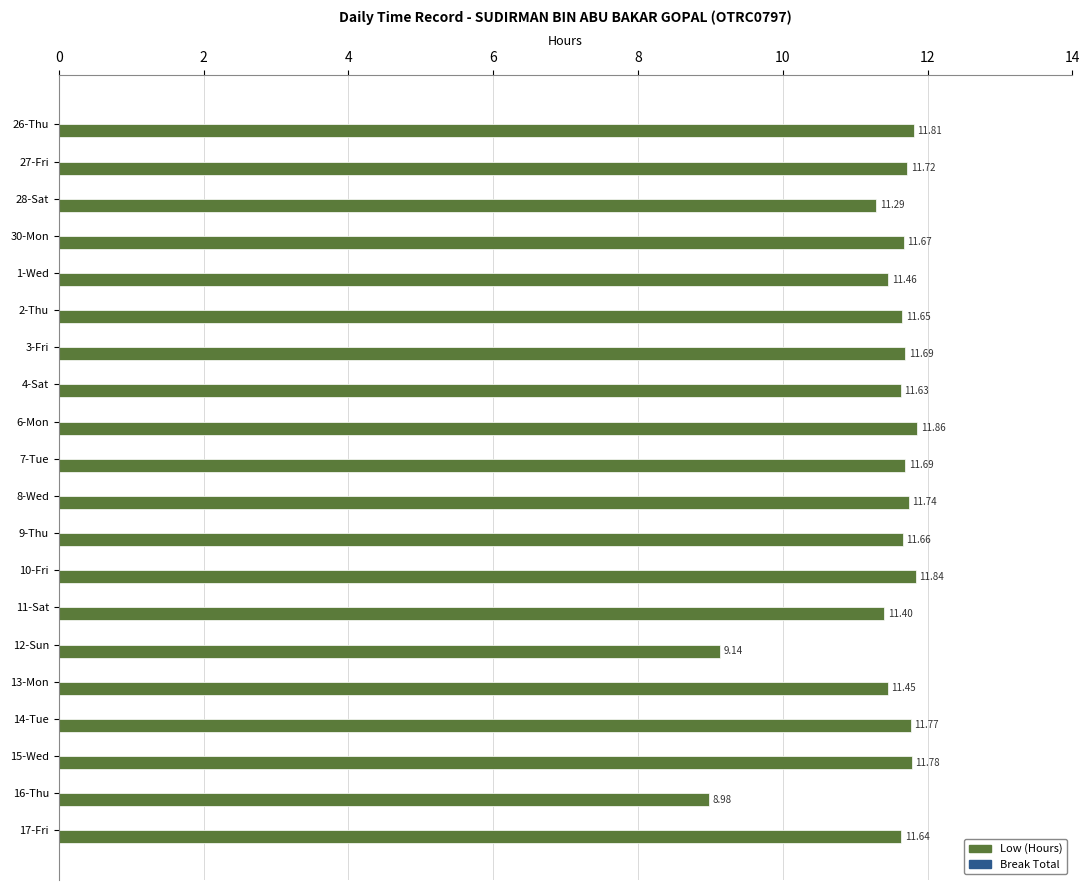

What is the sum of all values?

227.9